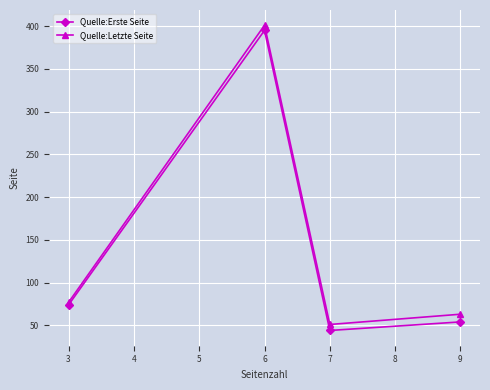

The value of Quelle:Letzte Seite at 9 is 26. True or false?

False